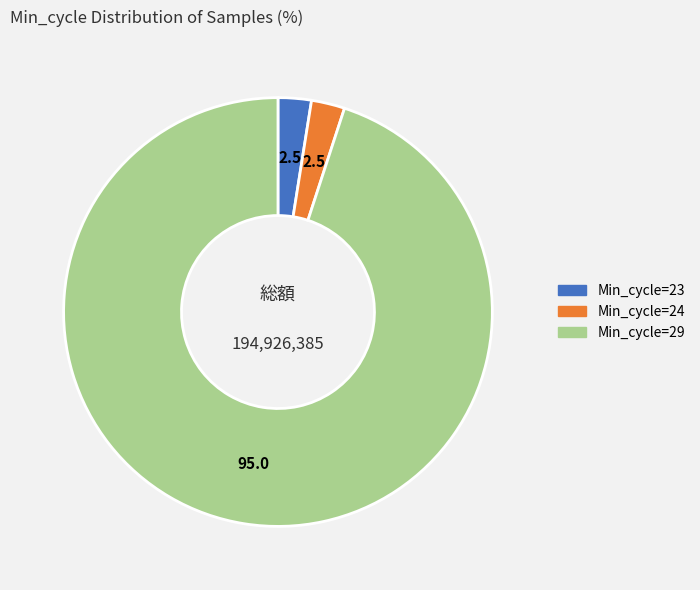

Does any single category account for the majority?

Yes